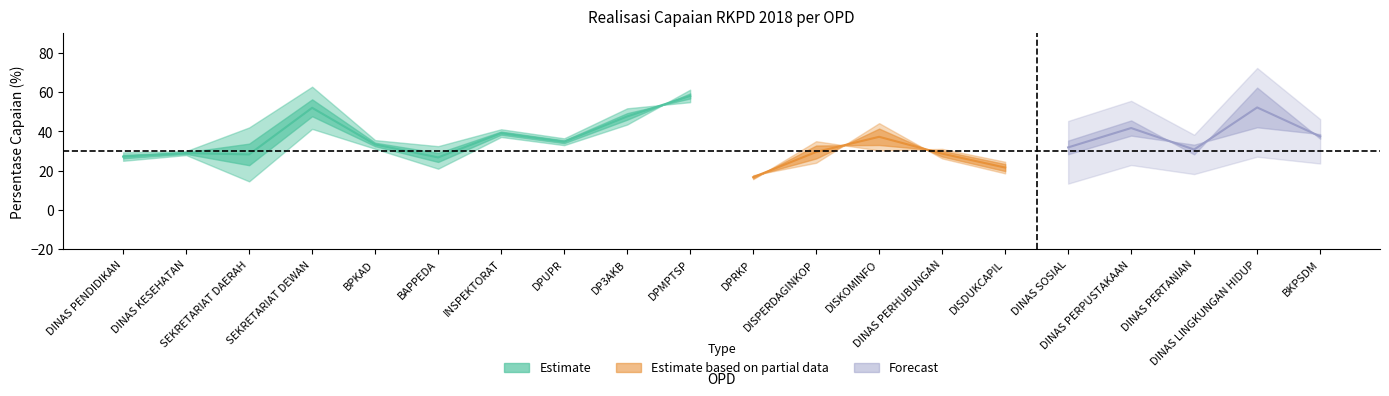

Is it true that Triwulan I (Rp%) equals 9.6 at BAPPEDA?

False